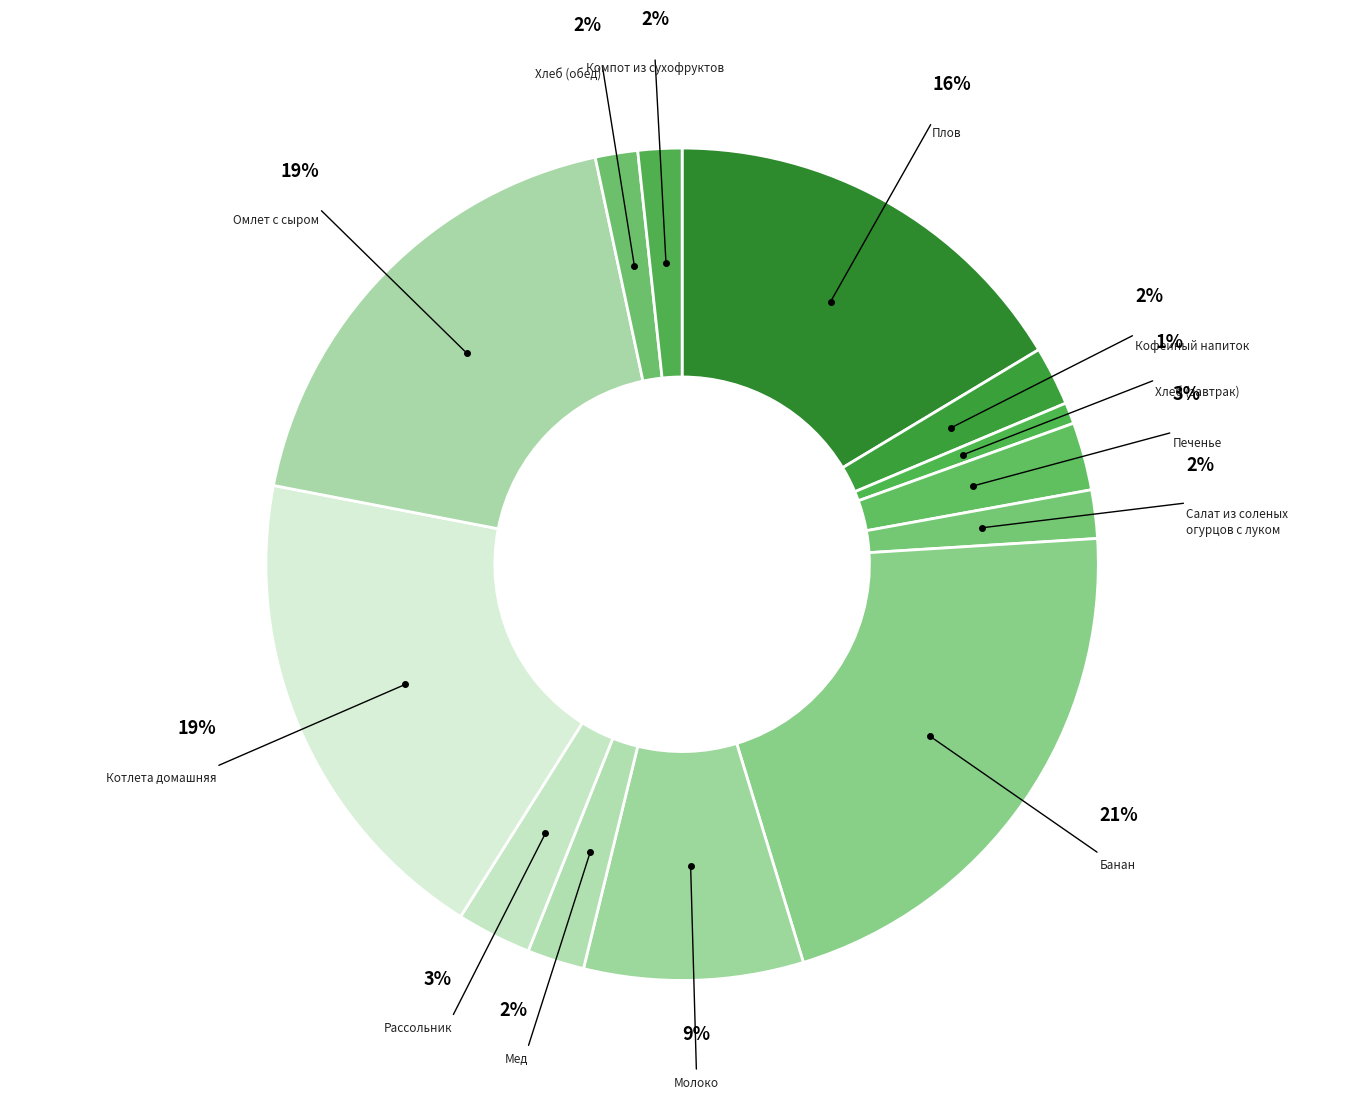

To the nearest percent, what is the difference between the largest and smallest slice percentages?

20%